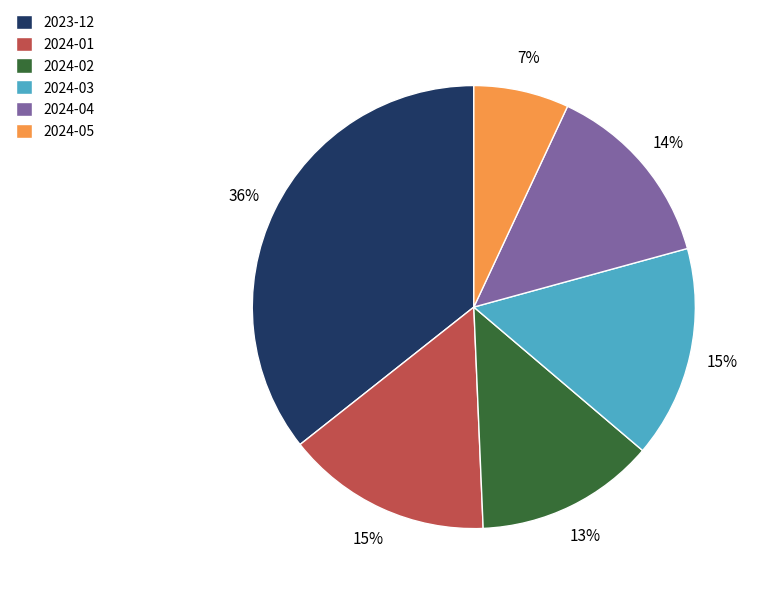

Do 2023-12 and 2024-05 together represent more than half of the pie?

No